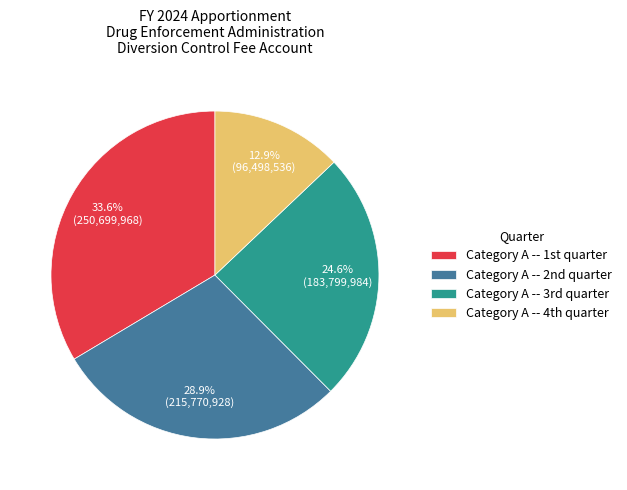

Which slice is the smallest?

Category A -- 4th quarter